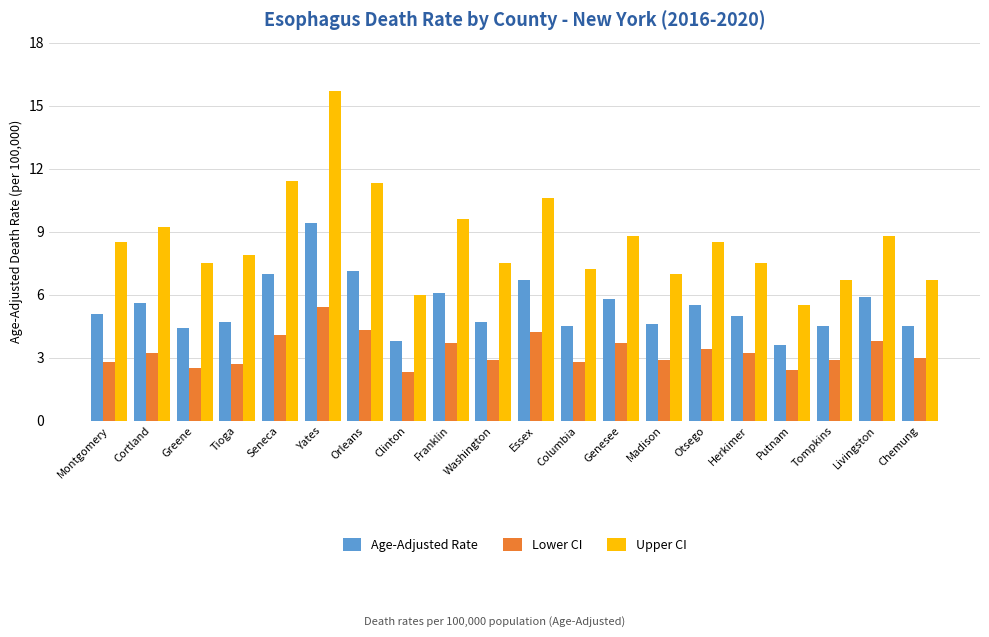

At which label does Upper CI reach its peak?

Yates